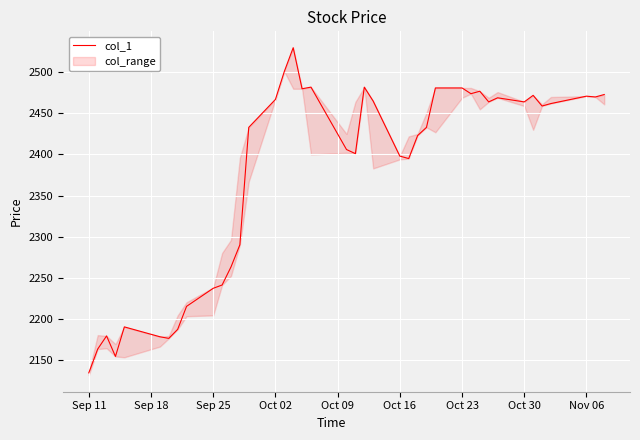

How many points are lower than both their immediate neighbors (excluding endpoints)?

10